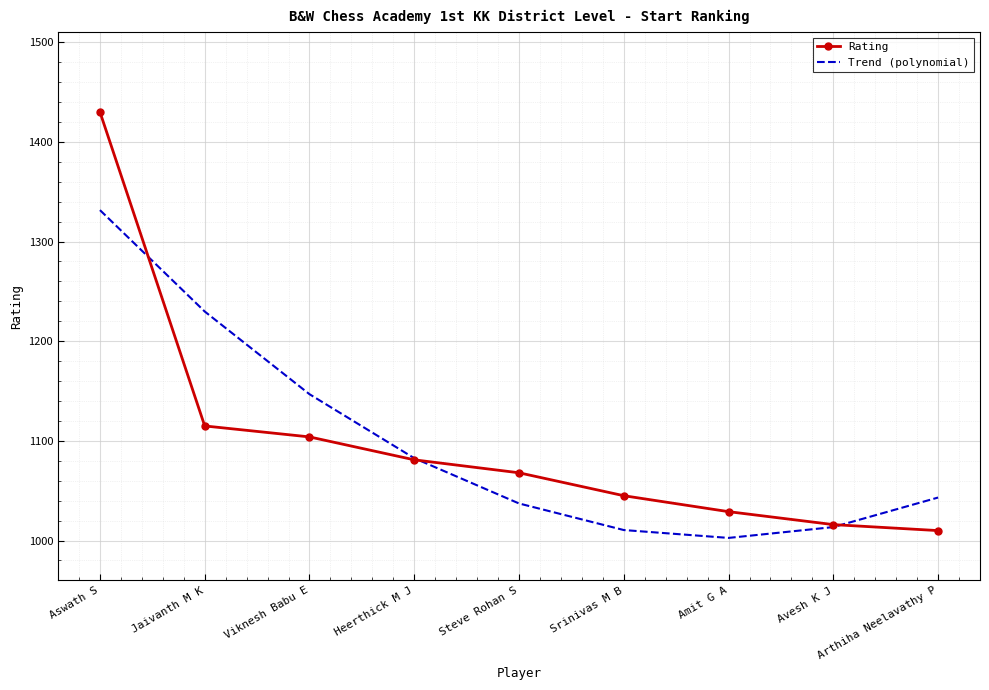

Which series has the largest range (max minus min)?

Rating